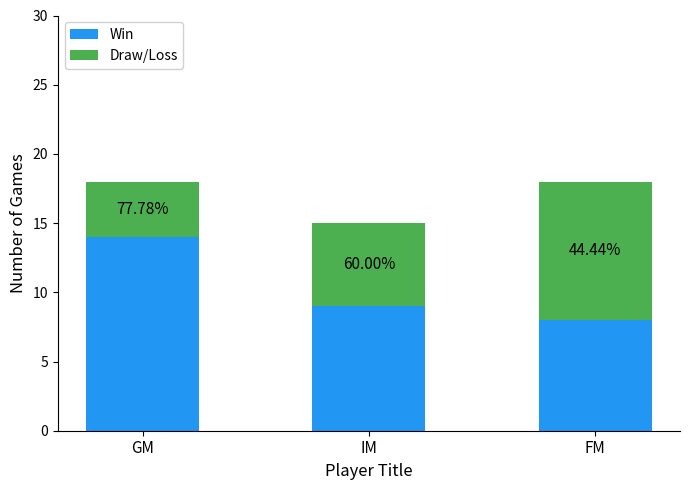

Are the bars horizontal?

No